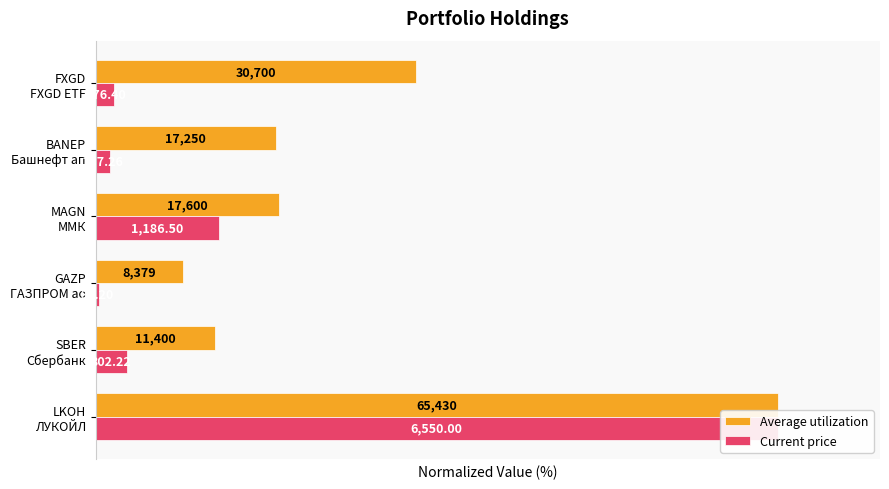

Is the value of Current price at FXGD FXGD ETF greater than the value of Average utilization at LKOH ЛУКОЙЛ?

No